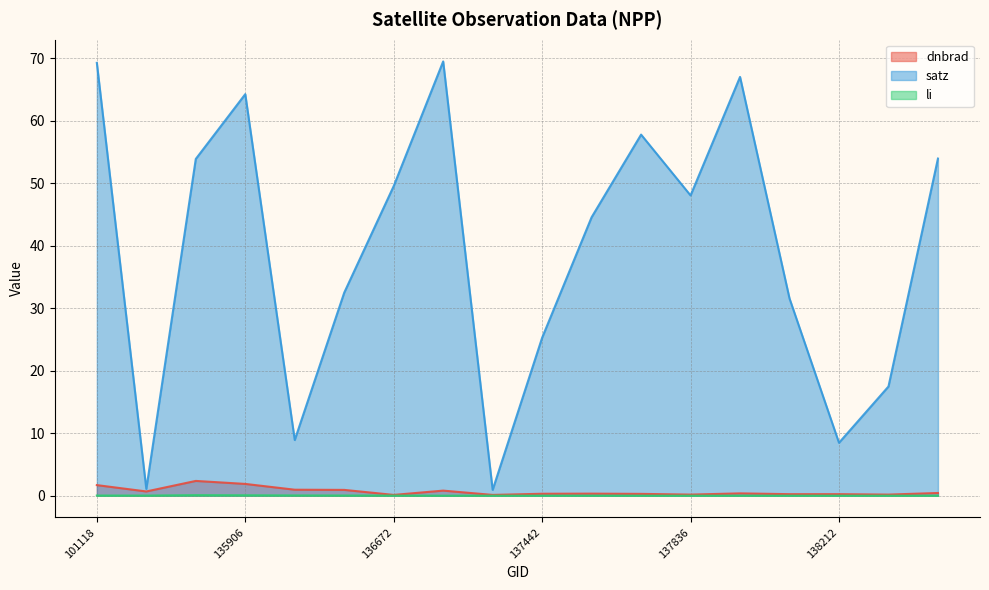

What are all the series names shown in the legend?

dnbrad, satz, li